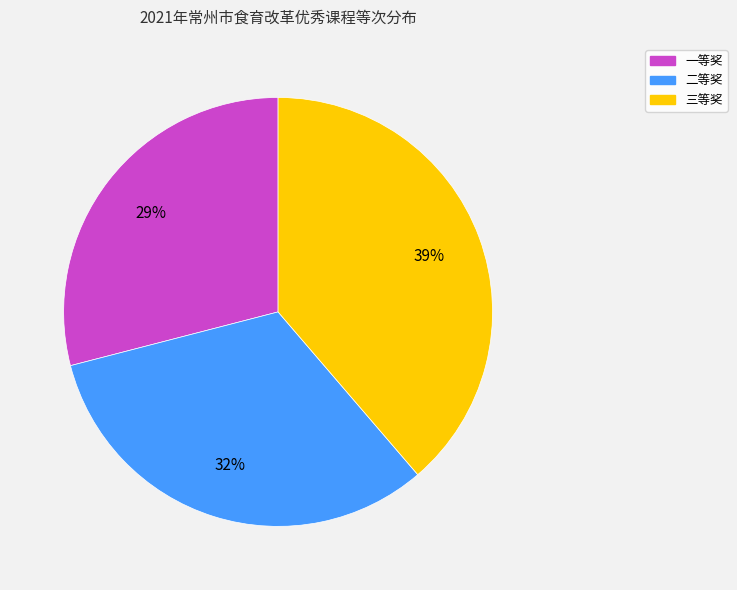

Is there any slice that represents more than half of the pie?

No